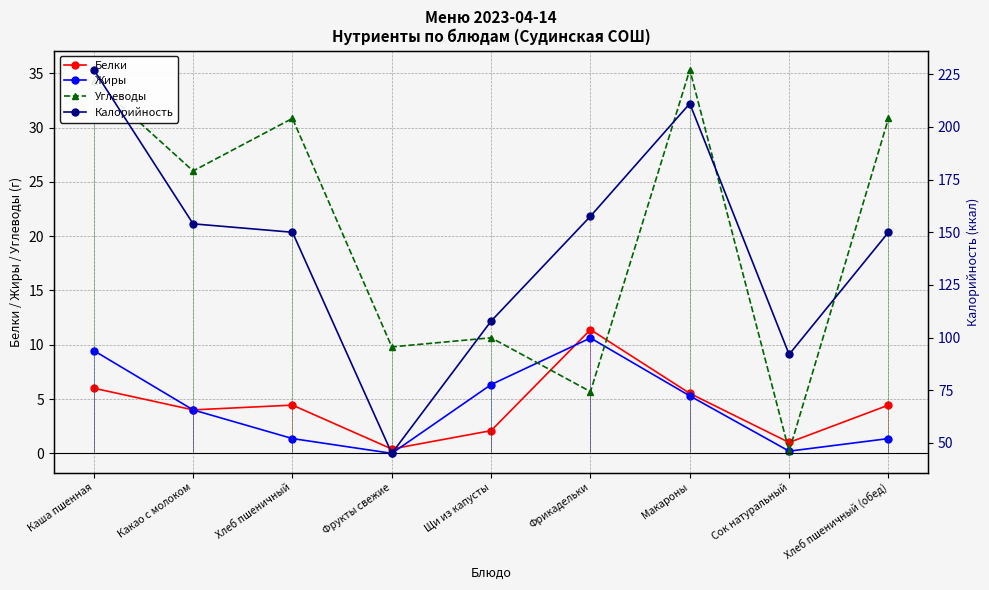

How many times do Белки and Углеводы cross each other?

4